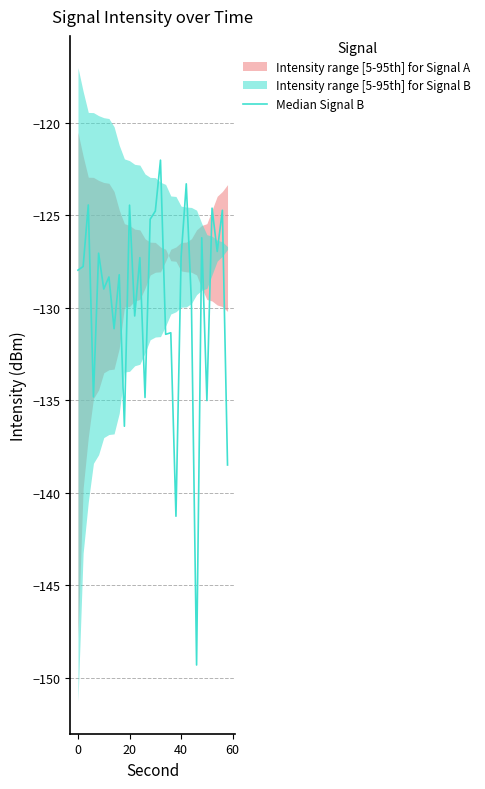

How many interior local peaks (higher than both neighbors) does the data have?

12